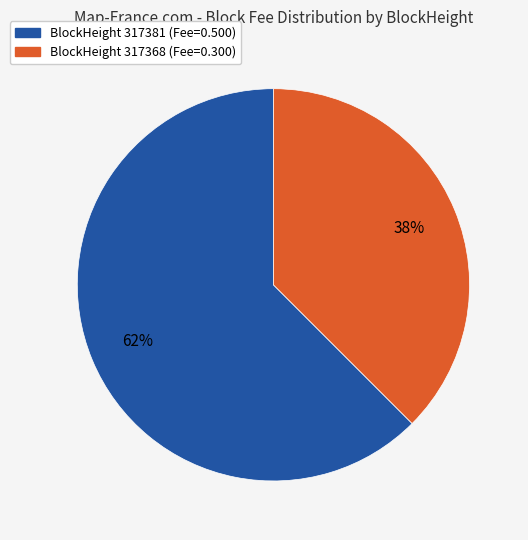

The BlockHeight 317368 (Fee=0.300) slice represents 45% of the pie. True or false?

False